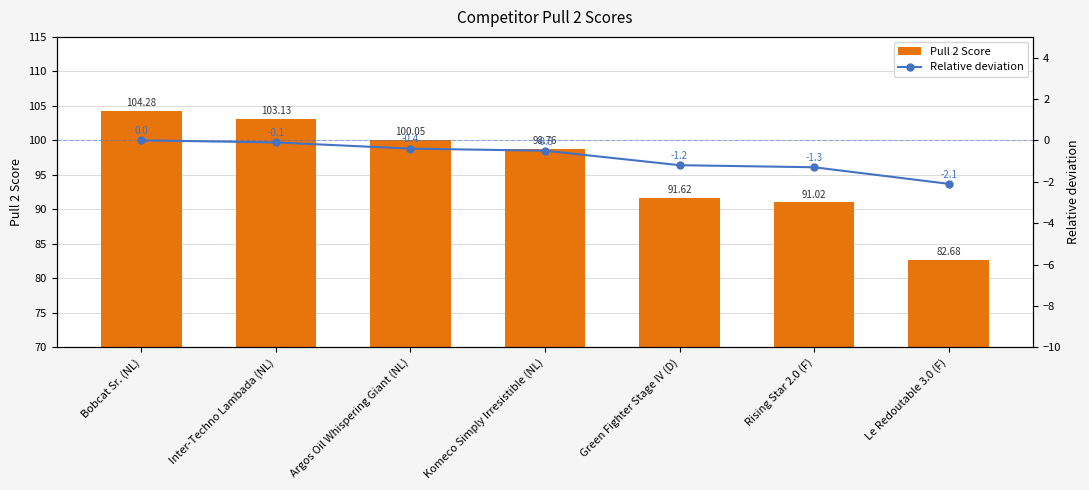

Which series has the largest range (max minus min)?

Pull 2 Score